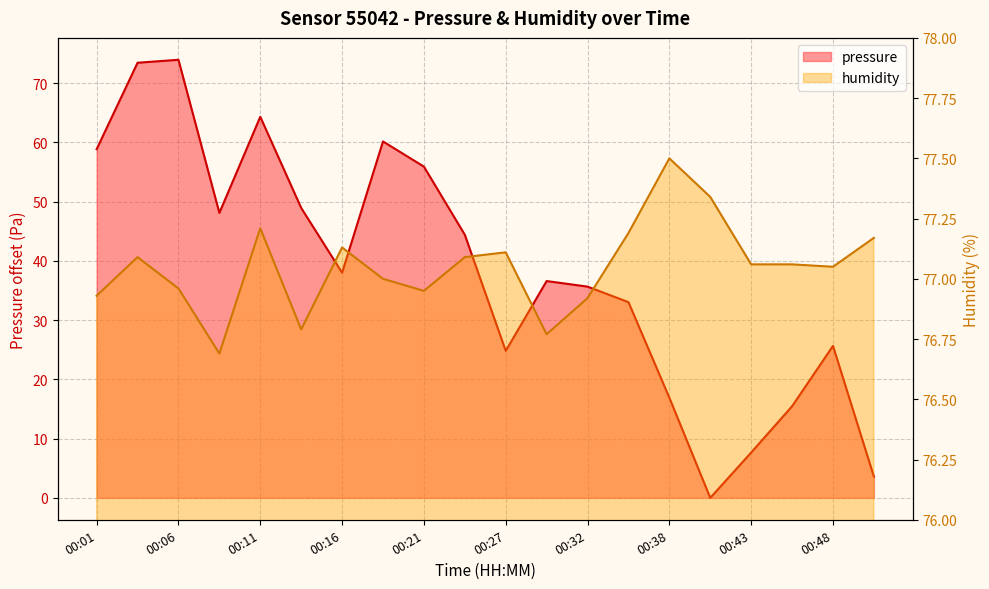

Between 00:24 and 00:48, which series saw the biggest shift?

pressure